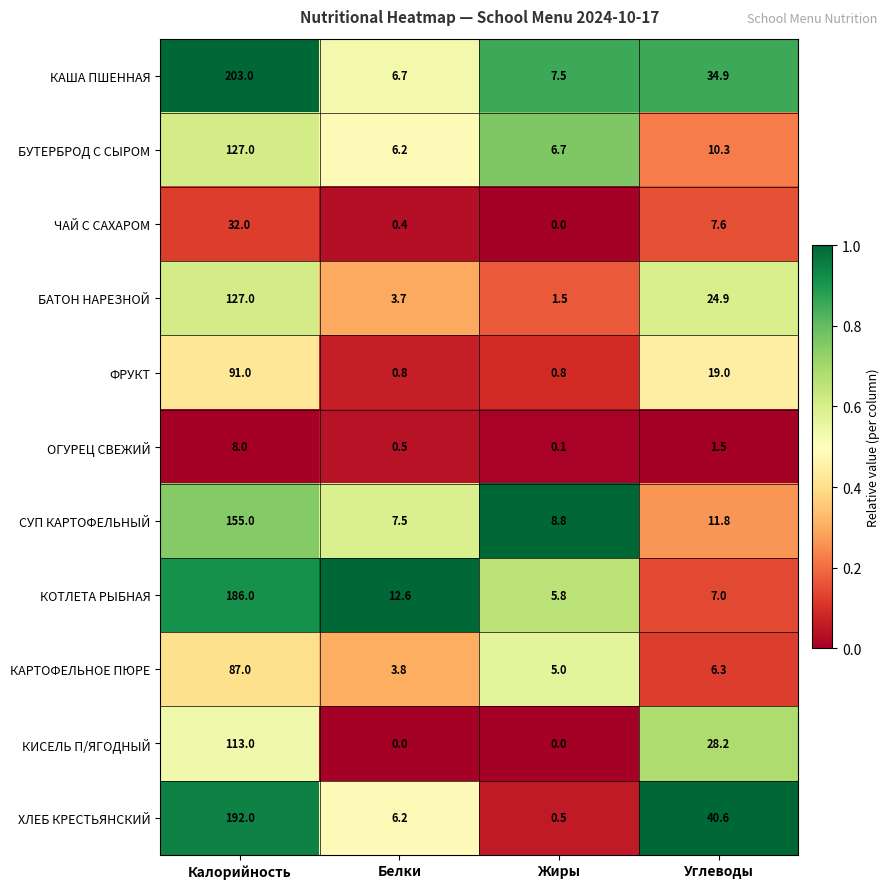

What is the difference between the highest and lowest values at Углеводы?

39.1